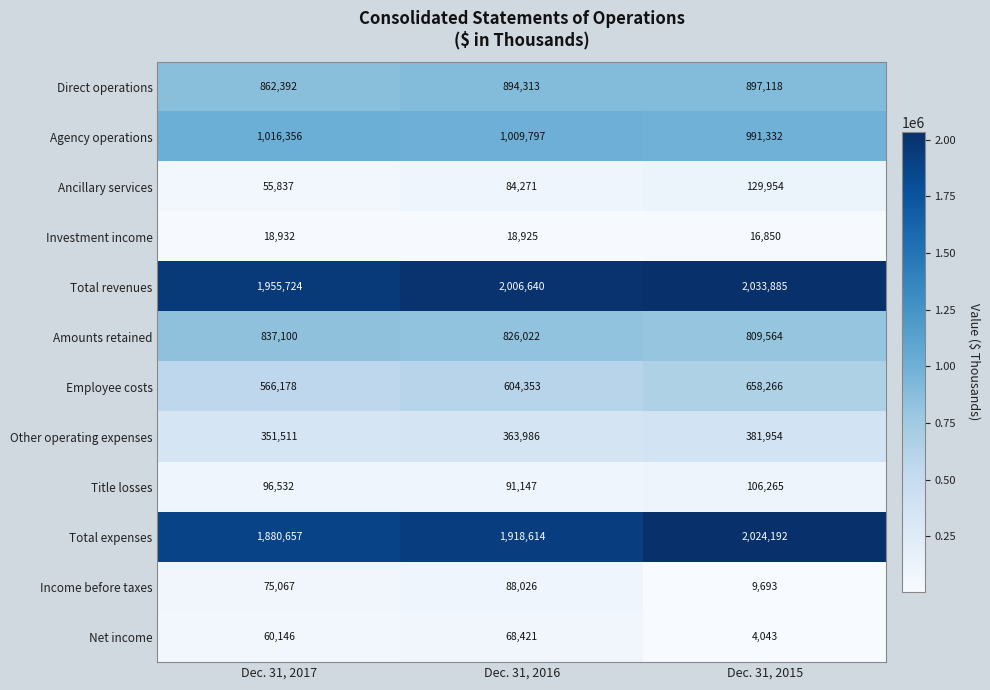

What is the difference between the Income before taxes values at Dec. 31, 2016 and Dec. 31, 2015?

78333